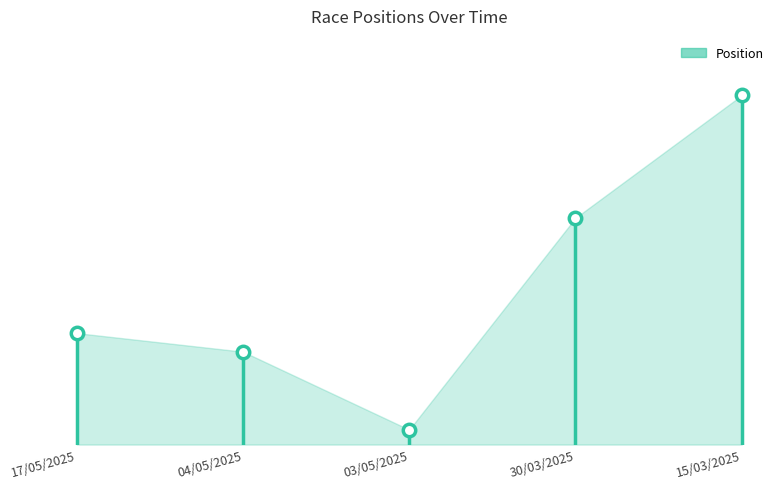

Between 17/05/2025 and 15/03/2025, which is larger?

15/03/2025